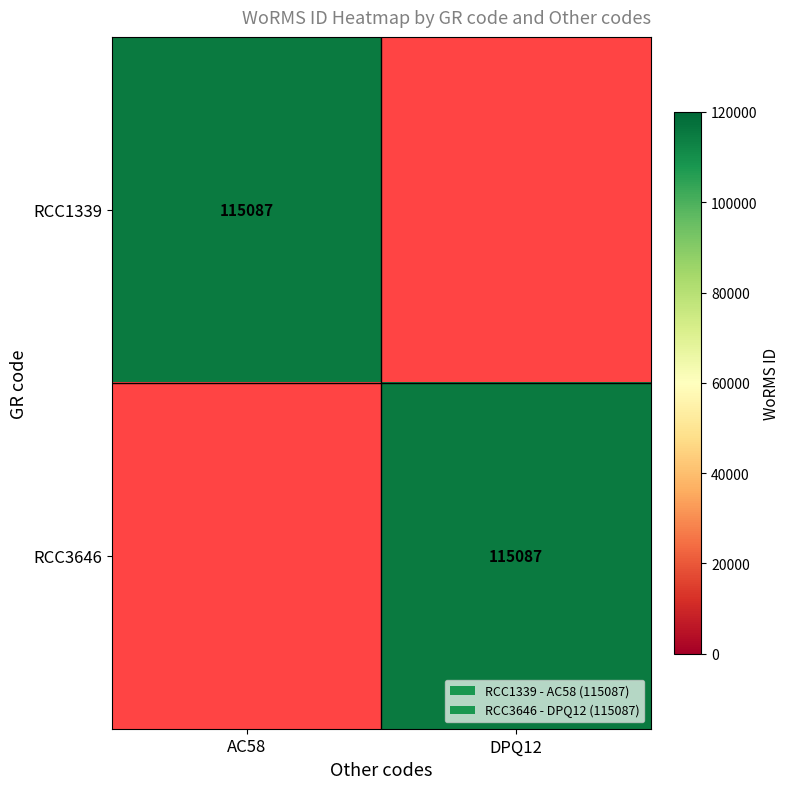

Is it true that RCC1339 equals 29850 at AC58?

False